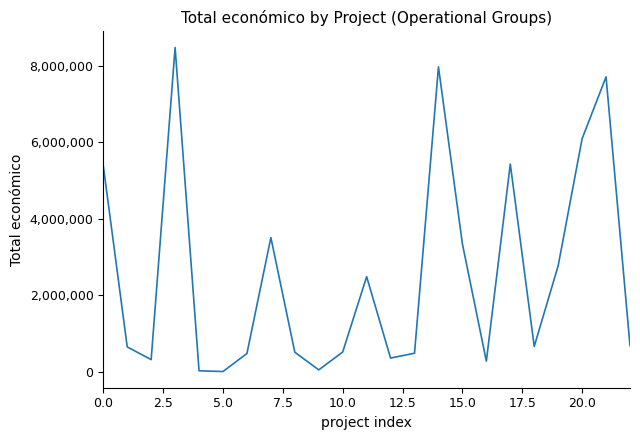

What is the difference between the maximum and minimum values?

8484999